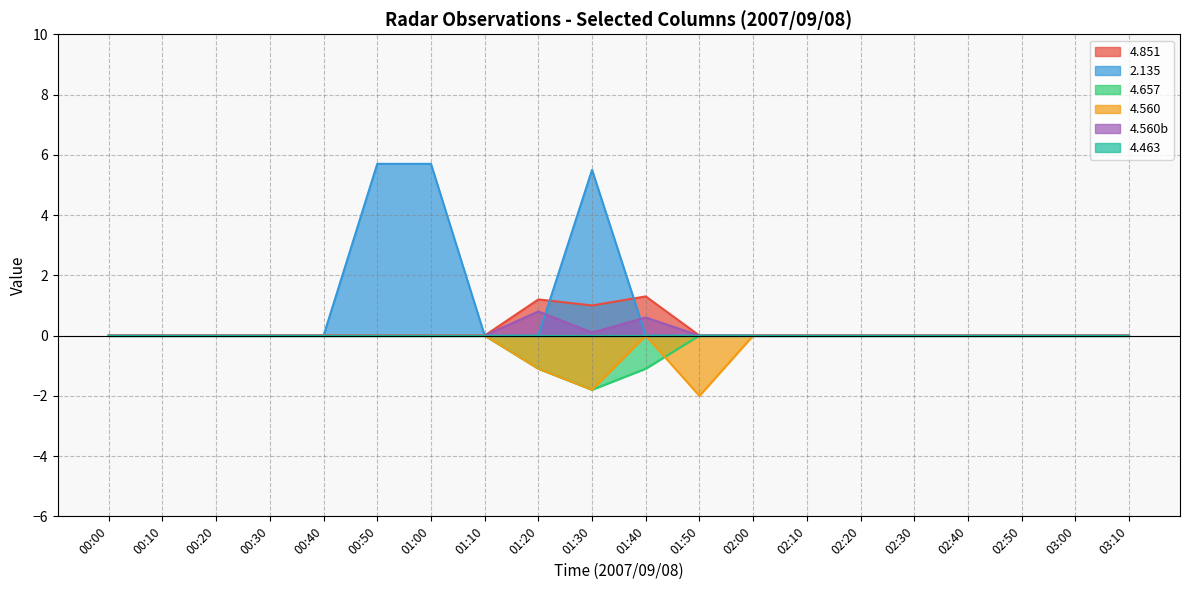

Which series has the widest spread of values?

2.135